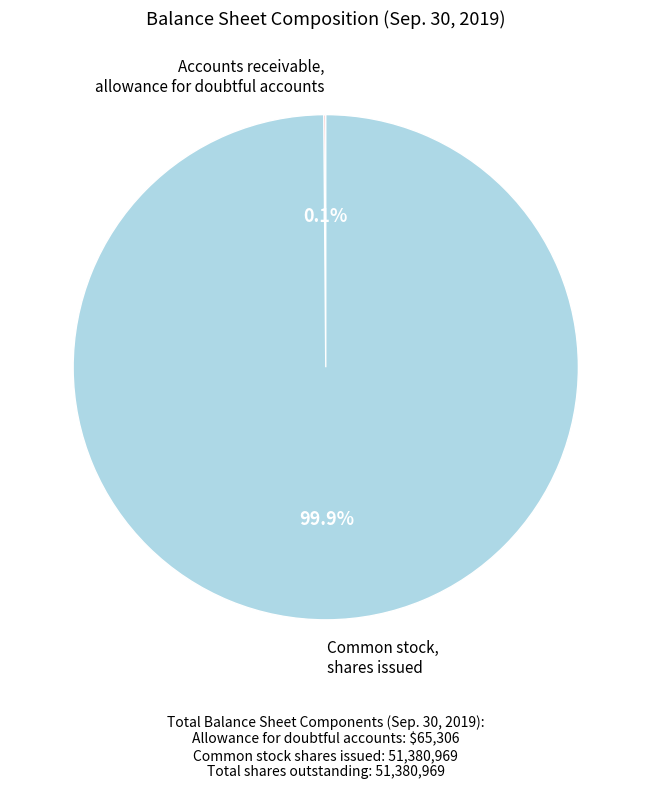

Does Common stock, shares issued represent more than half of the total?

Yes